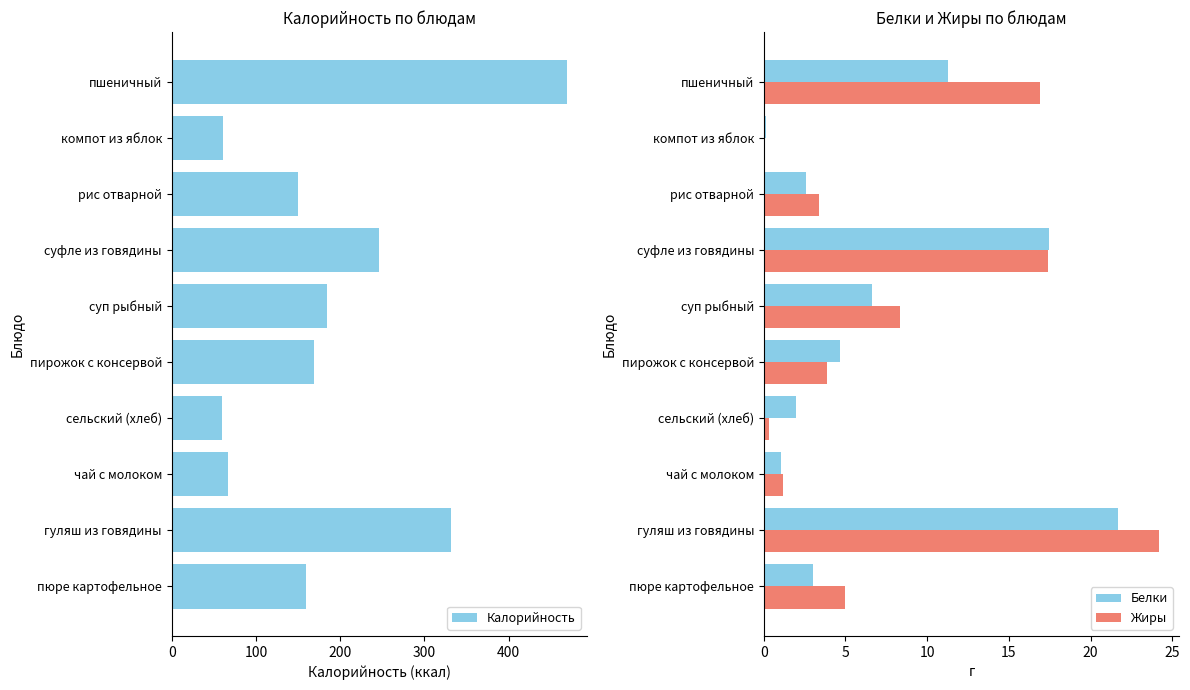

How many values in the Жиры series exceed 5?

4